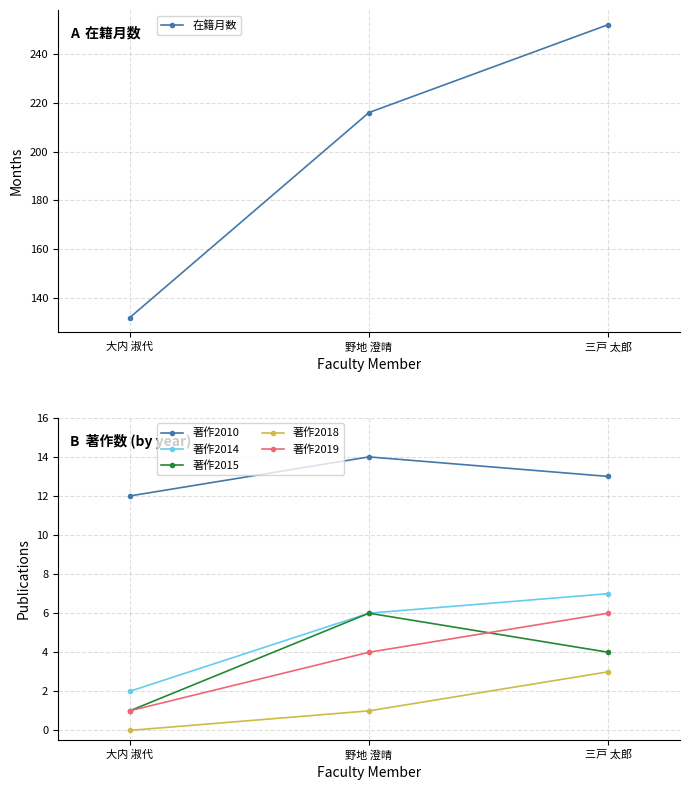

What is the spread (max minus min) of values at 三戸 太郎?

249